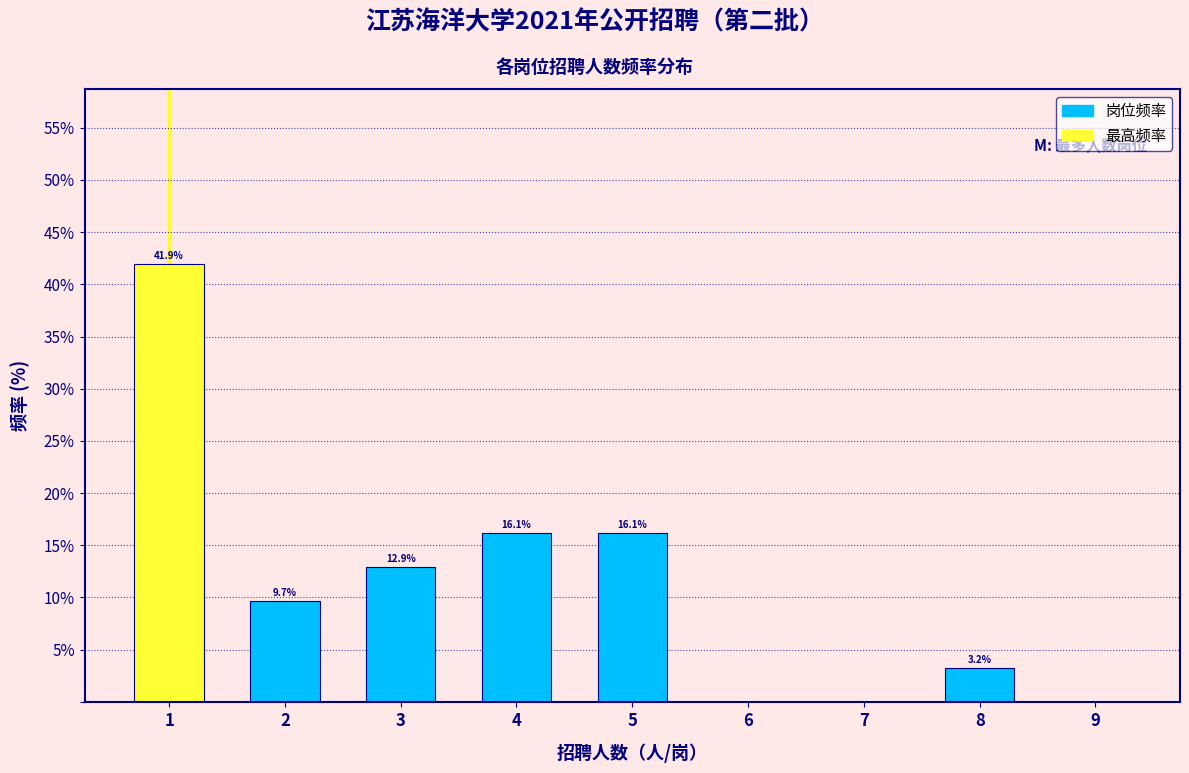

Reading right to left, list all the values displayed in this chart.

9=0.0	8=3.2	7=0.0	6=0.0	5=16.1	4=16.1	3=12.9	2=9.7	1=41.9